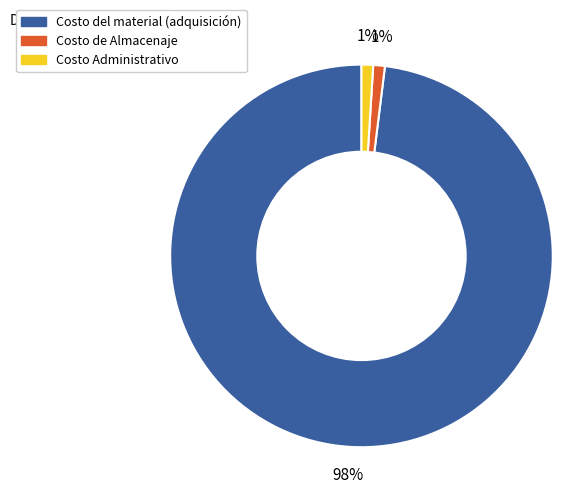

To the nearest percent, what is the average slice percentage?

33%